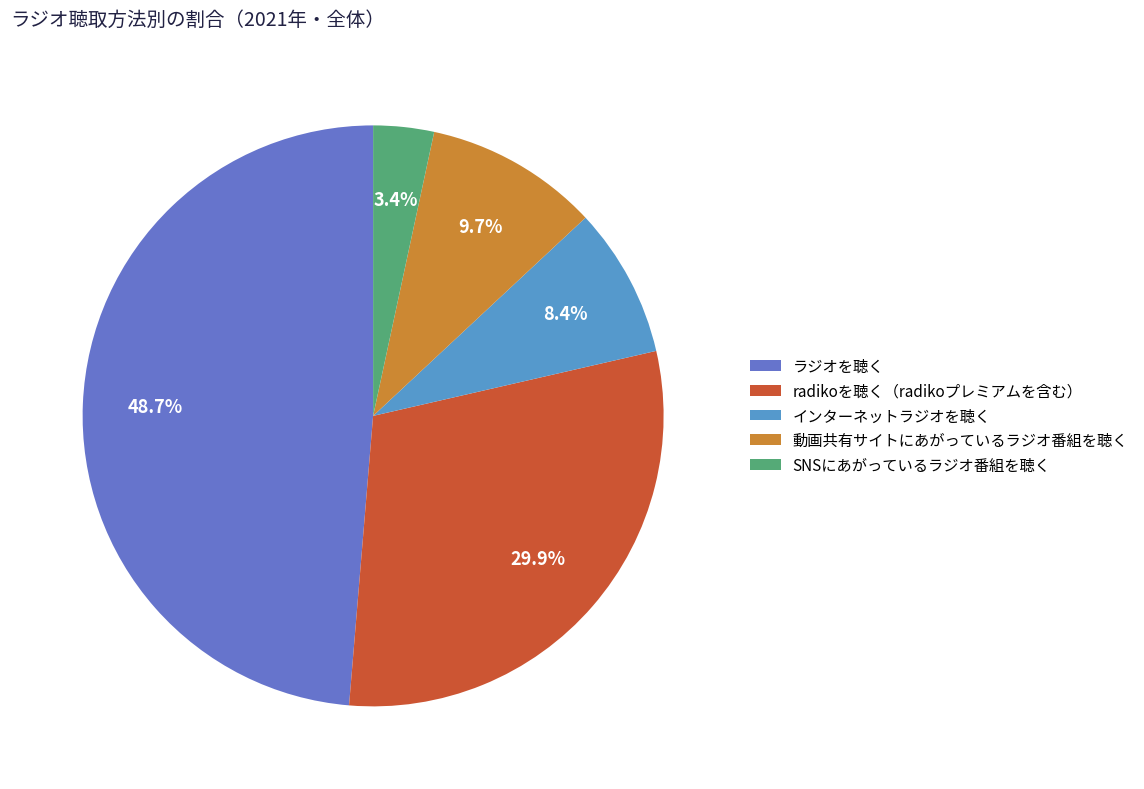

Count the number of slices in the pie.

5